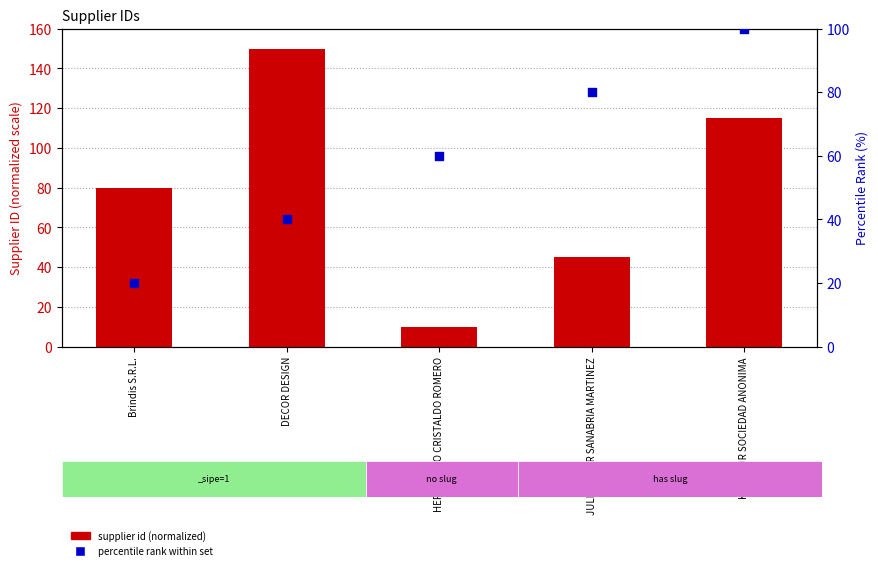

What are all the series names shown in the legend?

supplier id (normalized), percentile rank within set